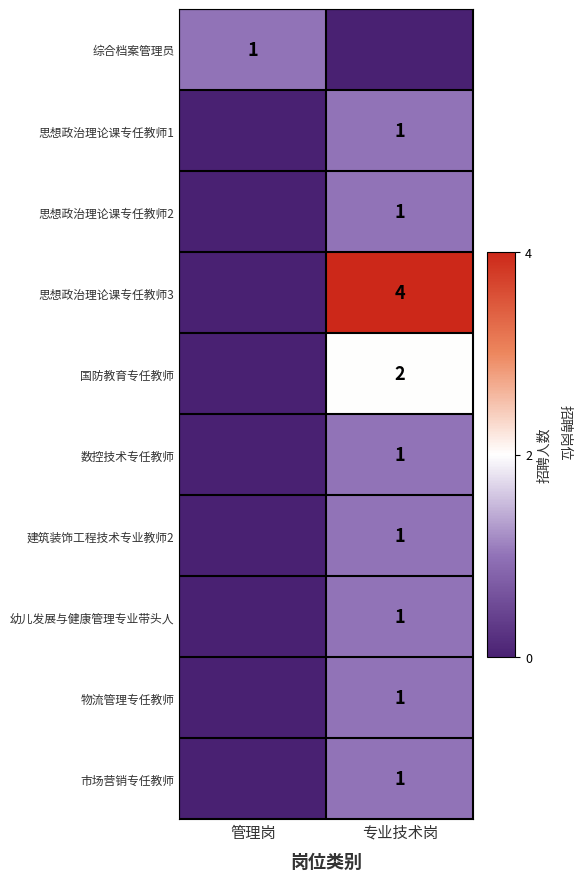

At which category is the sum across all series the highest?

专业技术岗